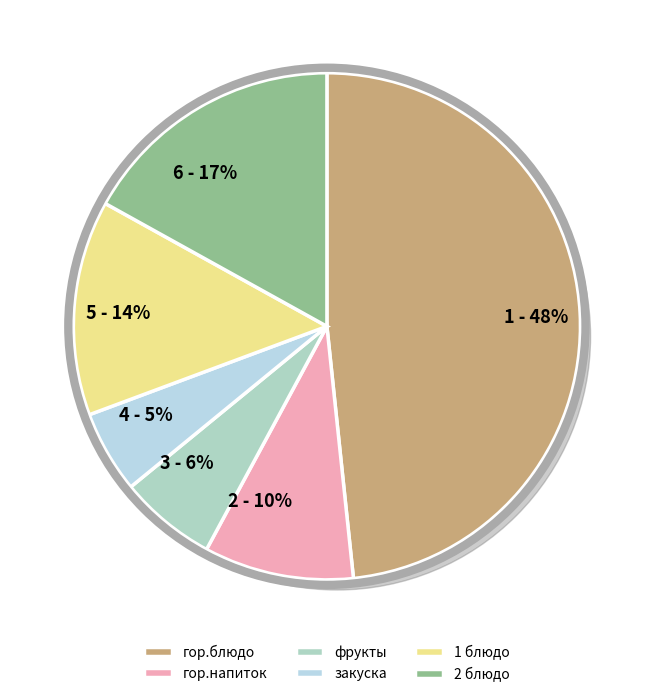

Is it true that гор.блюдо is 48% of the pie?

True